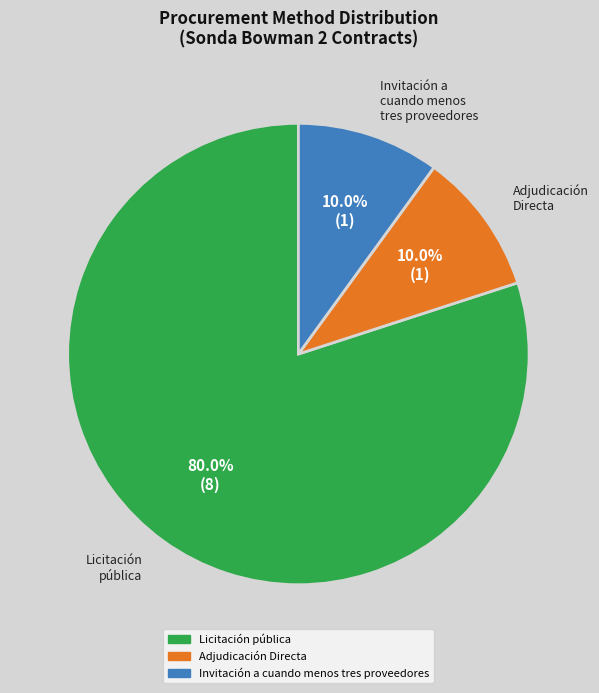

To the nearest percent, what is the average slice percentage?

33%